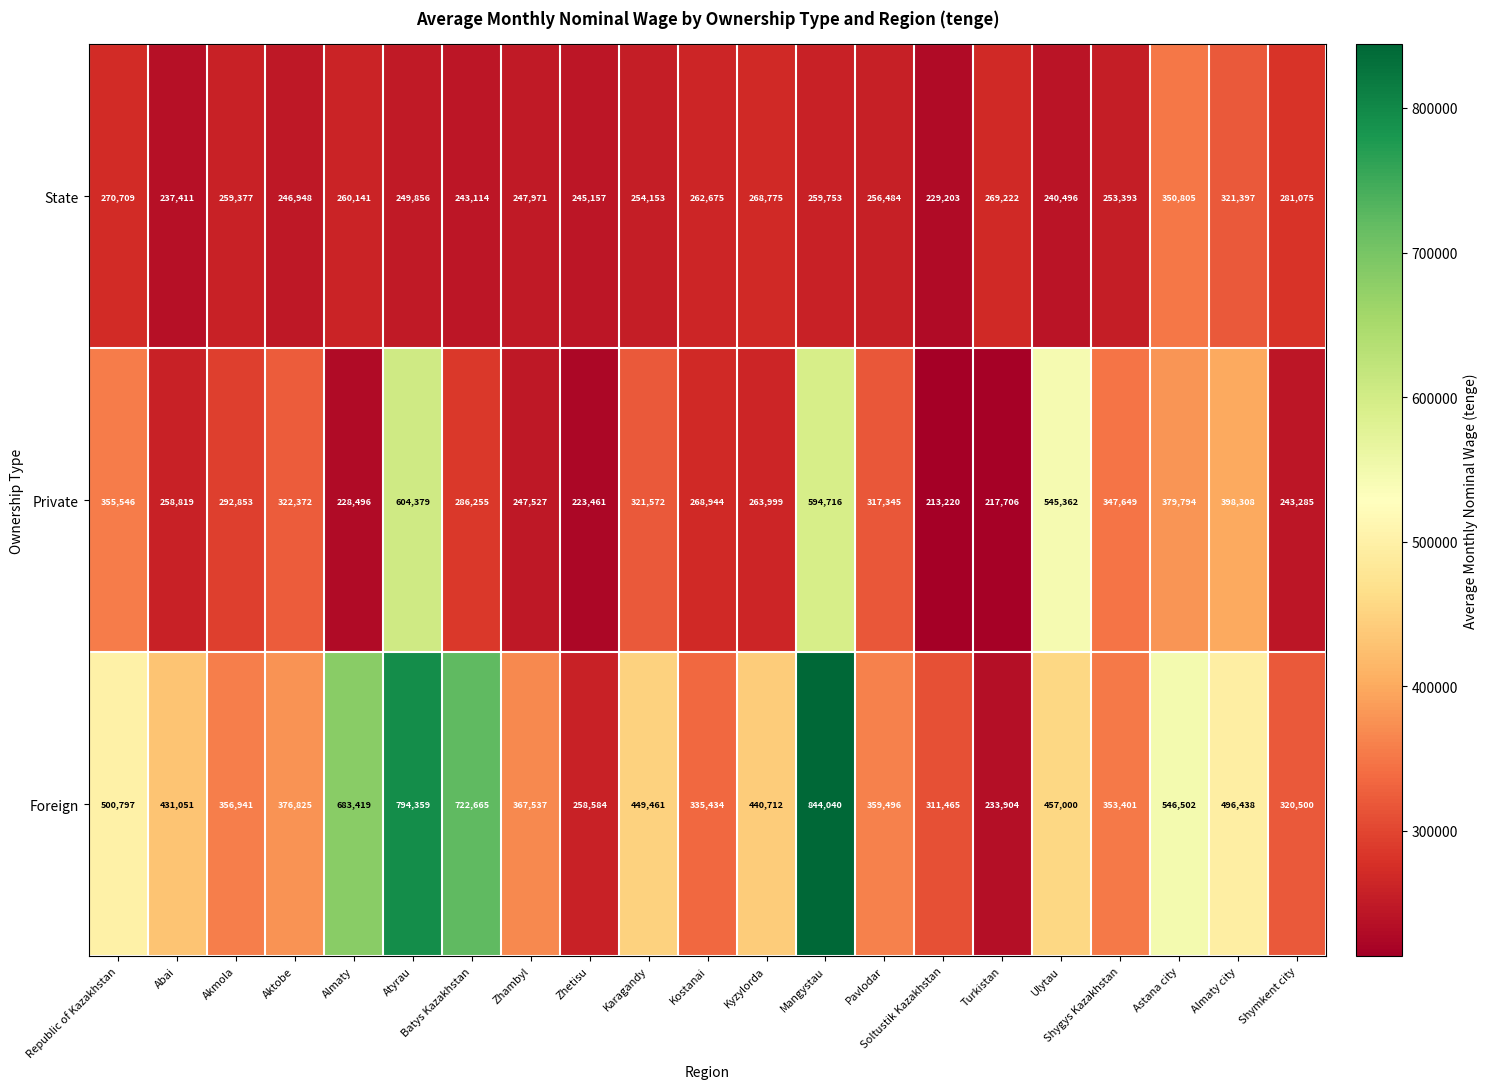

Which series has the largest total across all categories?

Foreign